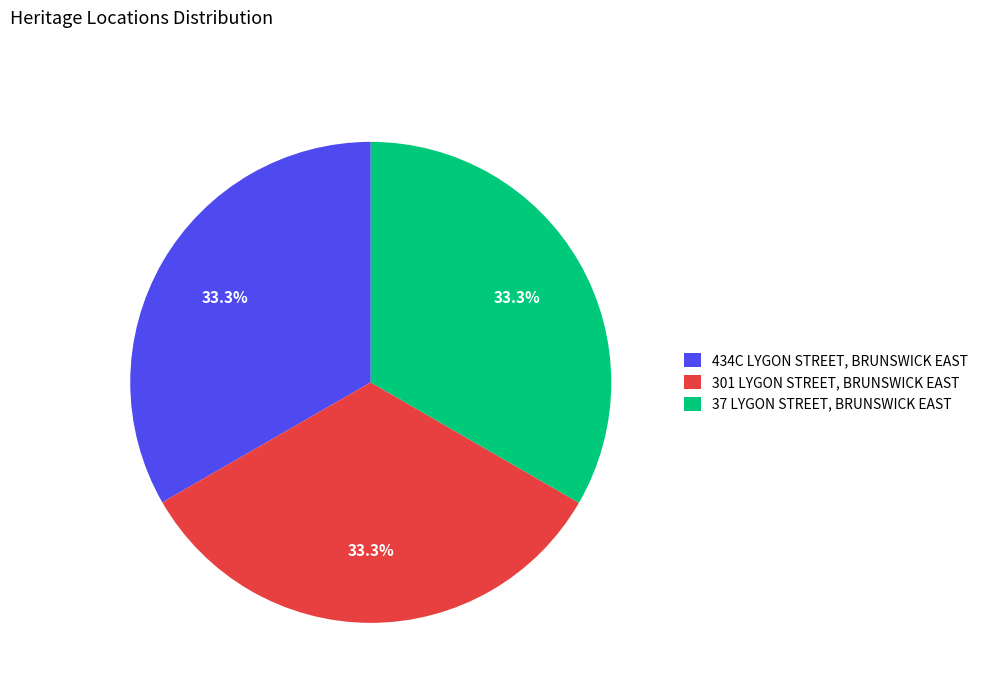

How many segments does this pie chart have?

3